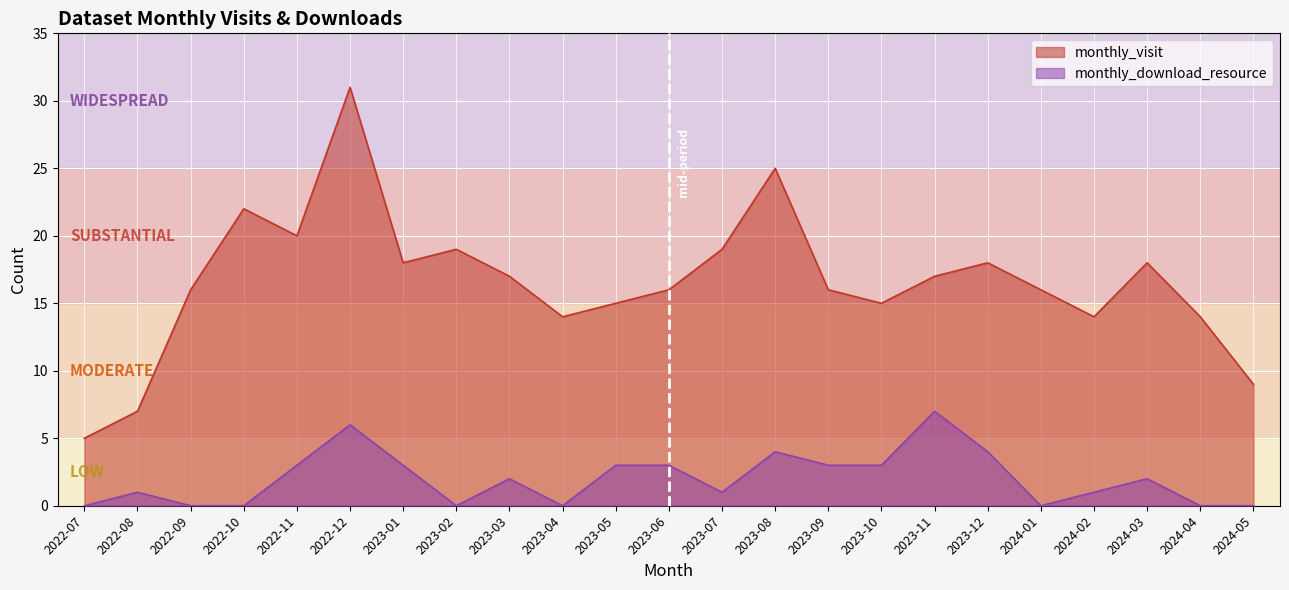

Between 2022-08 and 2023-02, which series saw the biggest shift?

monthly_visit